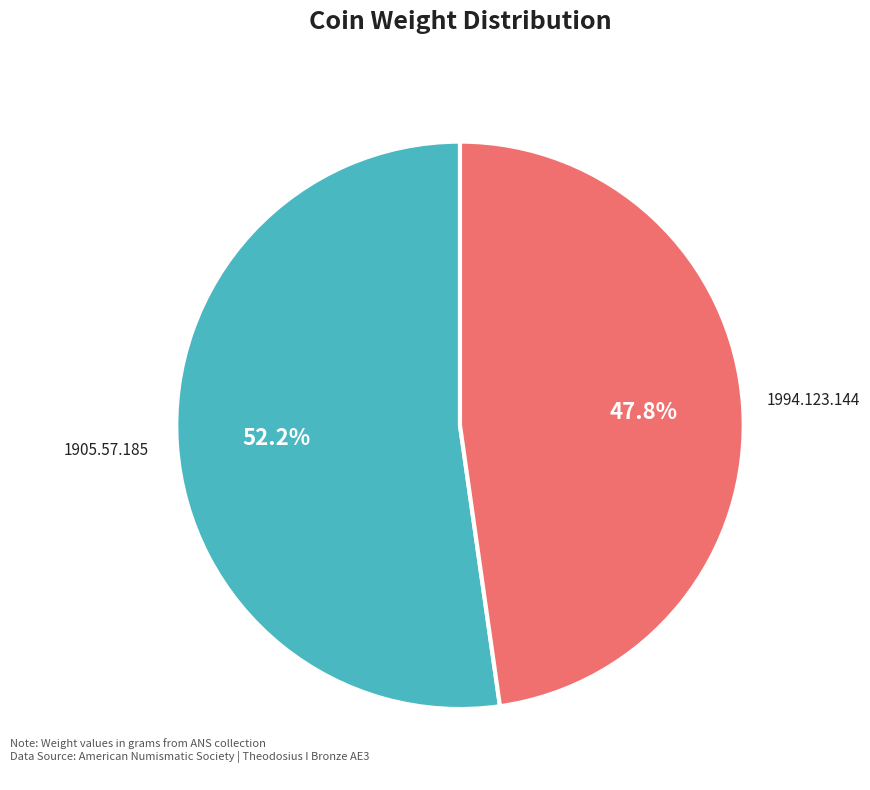

What is the largest slice in the pie chart?

1905.57.185